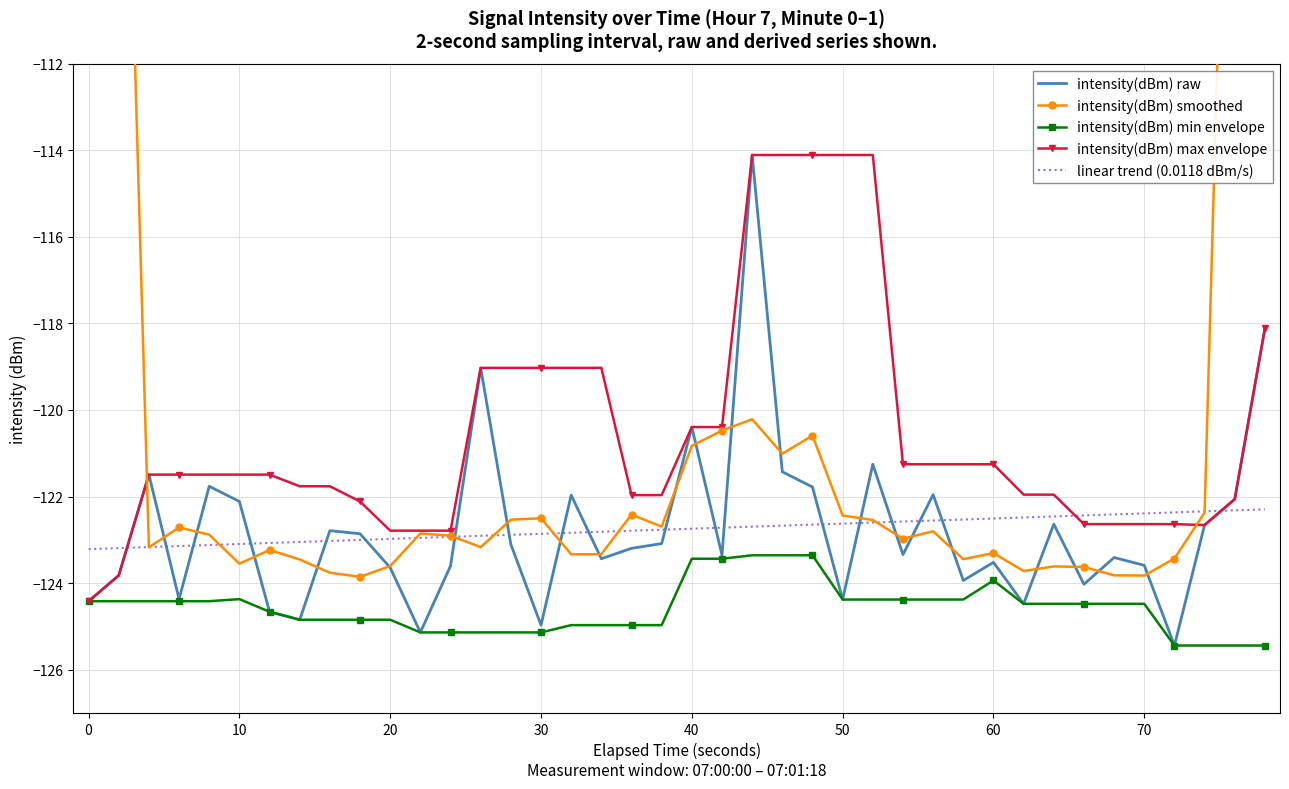

Which series has the largest total across all categories?

intensity(dBm) smoothed